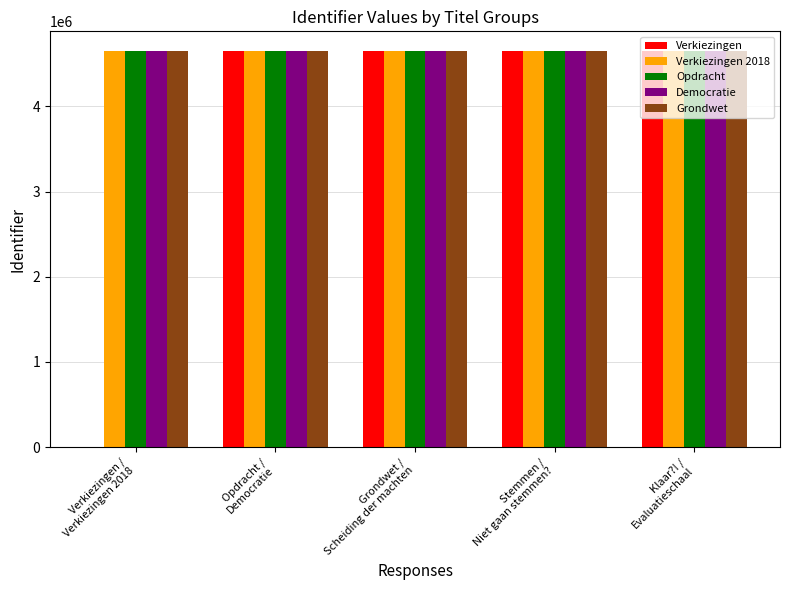

What is the greatest value displayed?

4647969